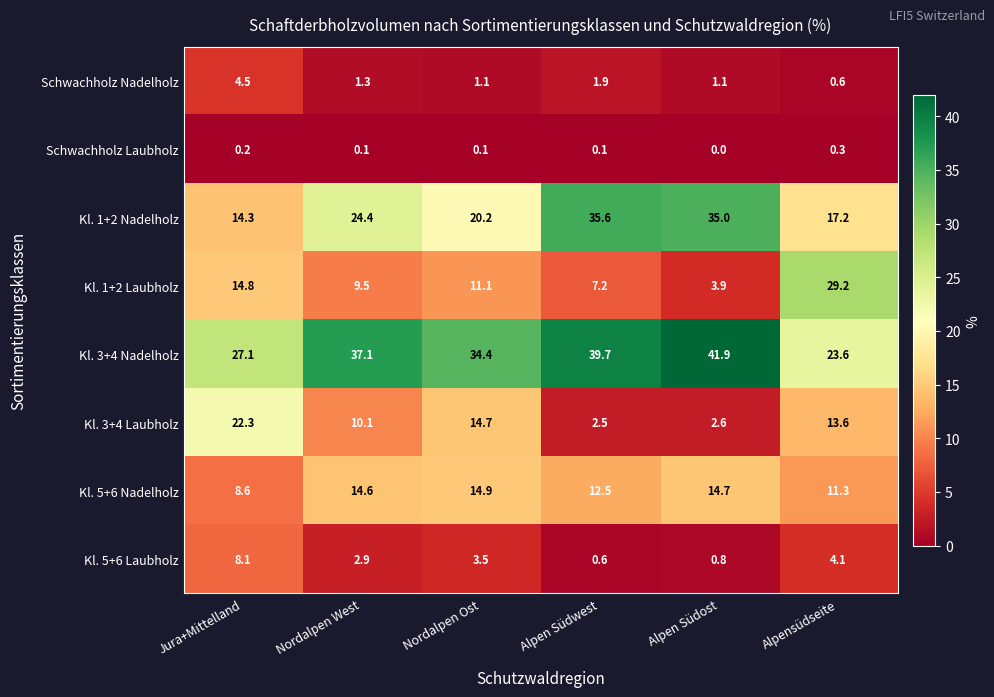

What is the sum of the Kl. 5+6 Nadelholz values at Alpen Südost and Alpen Südwest?

27.2